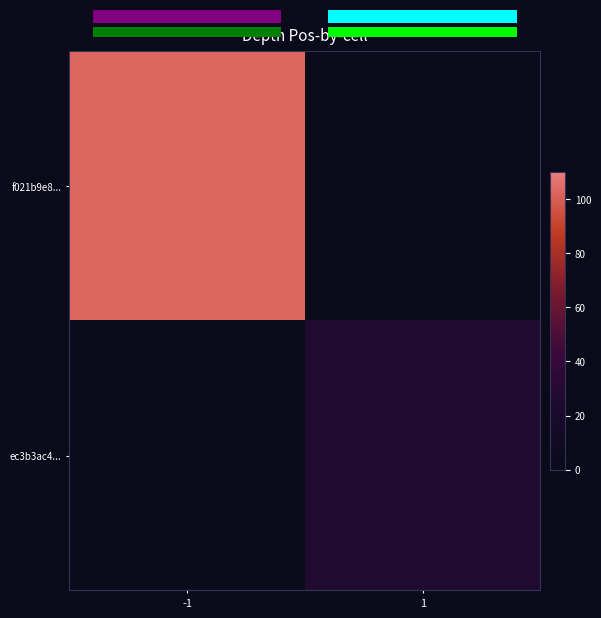

How many distinct data groups are displayed?

2